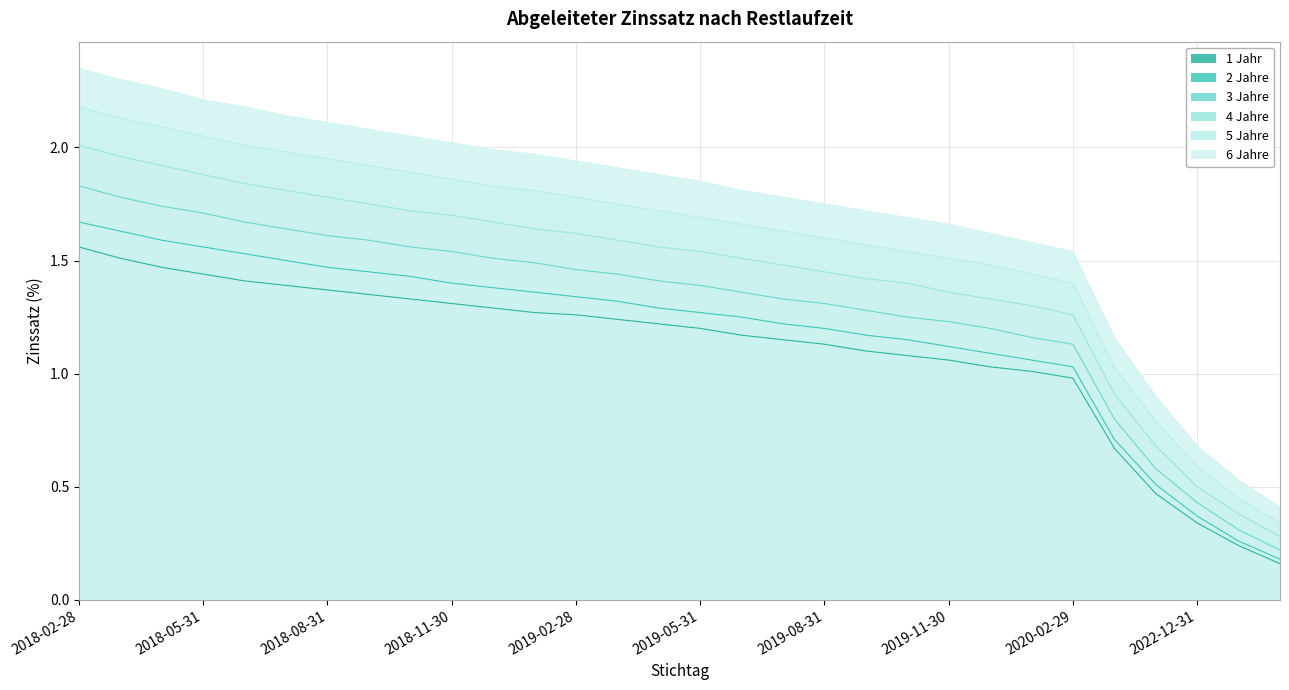

What is the label of the 5th point from the right?

2020-12-31